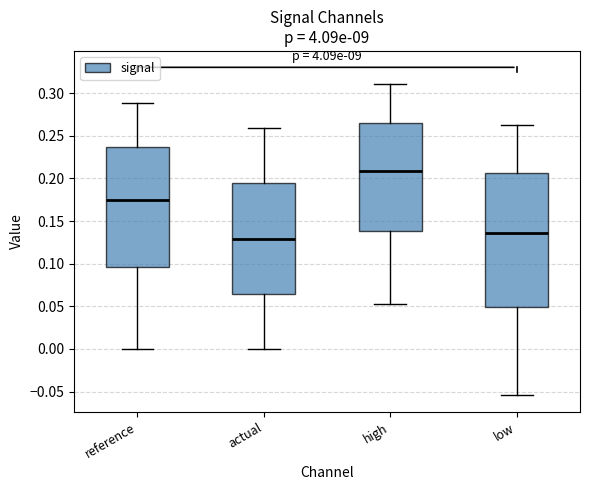

Which box is the tallest, from its lower edge to its upper edge?

low